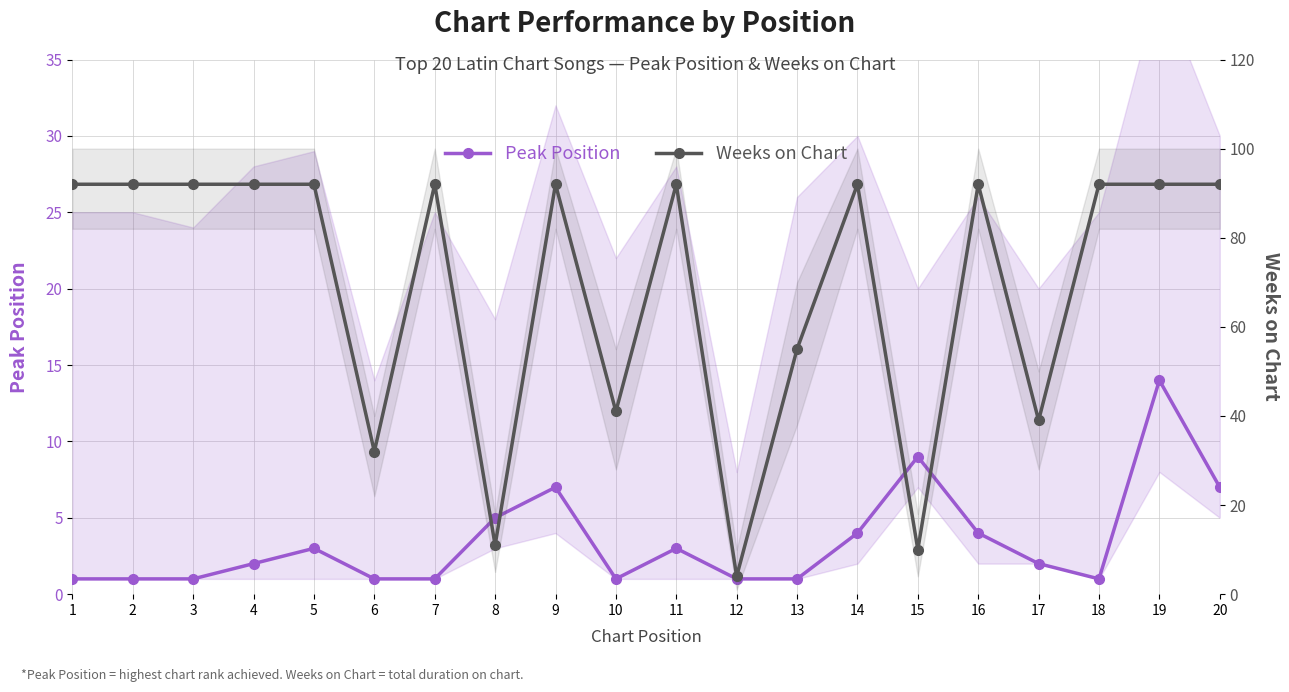

List the labels in order of Peak Position value, largest first.

19, 15, 9, 20, 8, 14, 16, 5, 11, 4, 17, 1, 2, 3, 6, 7, 10, 12, 13, 18